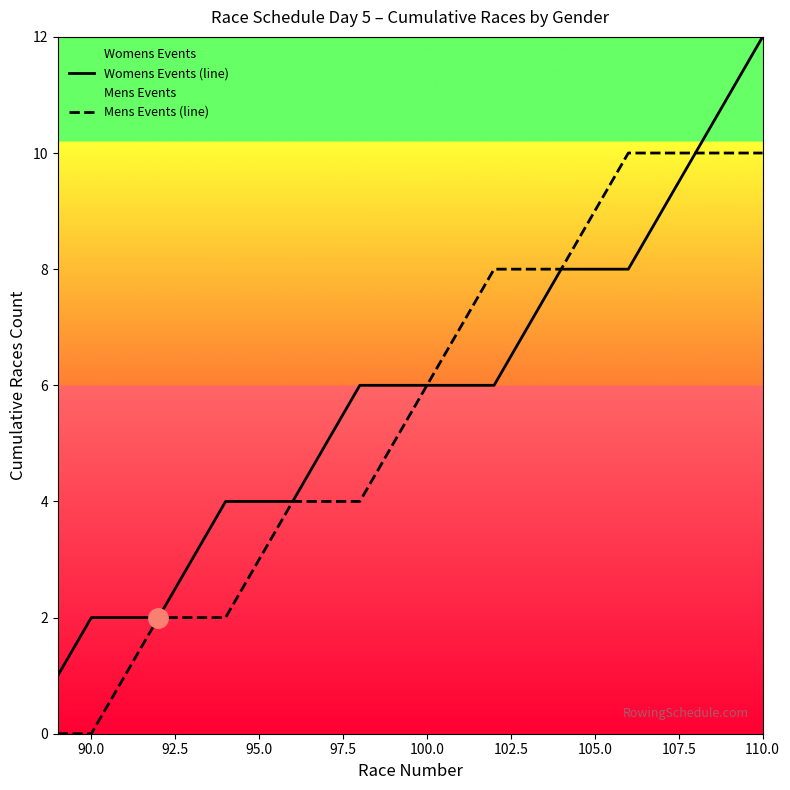

Reading left to right, transcribe all the data shown in this chart.

Womens Events (line): 1	2	2	2	3	4	4	4	5	6	6	6	6	6	7	8	8	8	9	10	11	12
Mens Events (line): 0	0	1	2	2	2	3	4	4	4	5	6	7	8	8	8	9	10	10	10	10	10